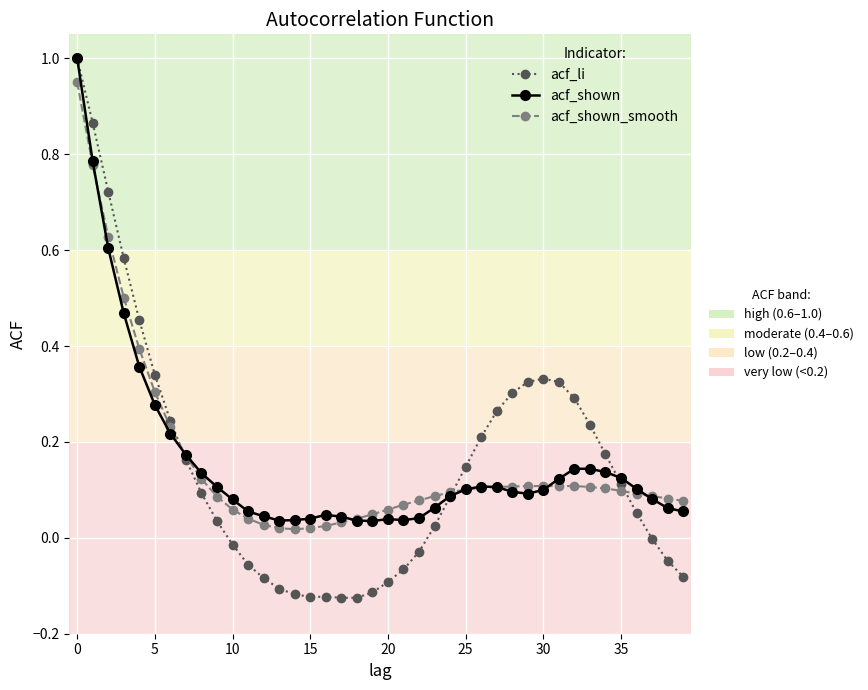

What is the greatest value displayed?

1.0